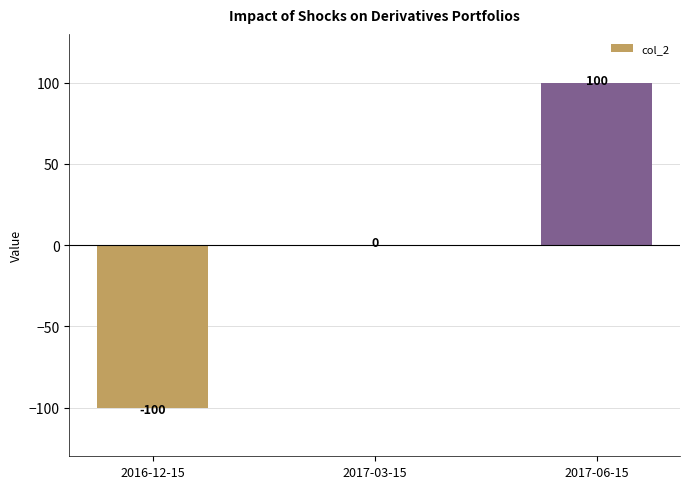

Read the value at 2017-06-15, to the nearest 10.

100